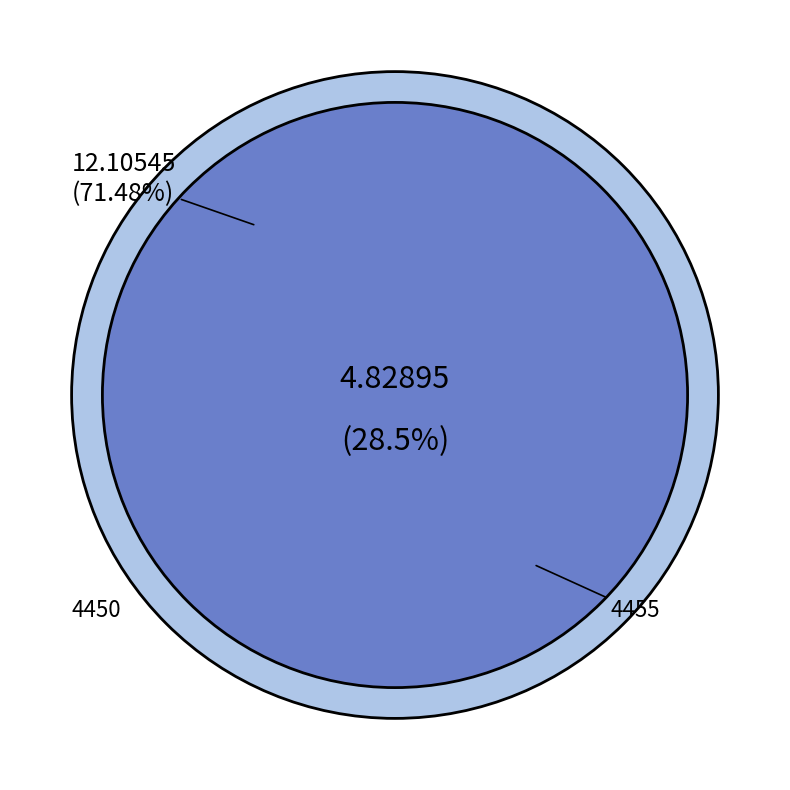

How many segments does this pie chart have?

2